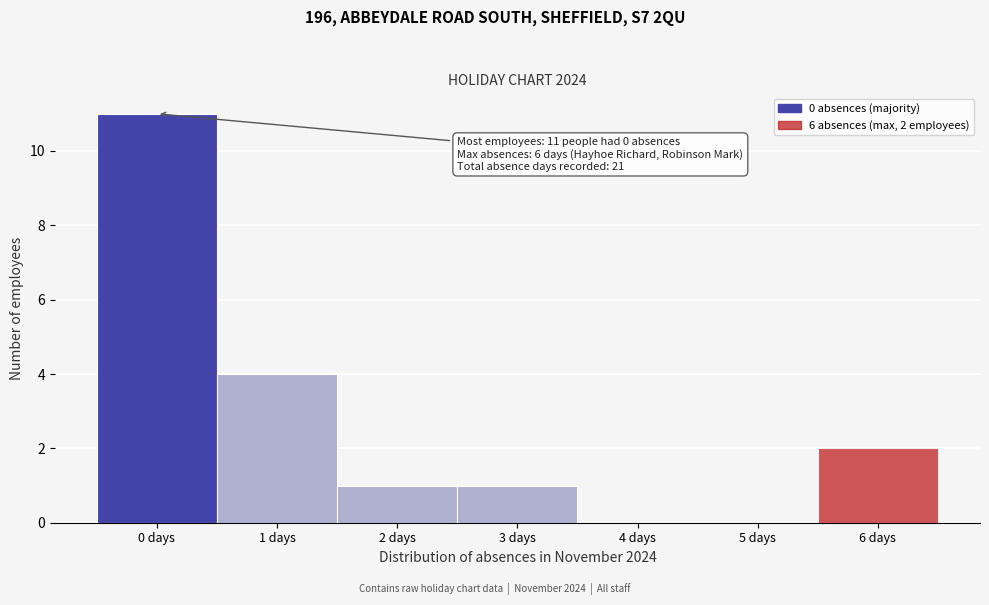

Over which range of the x-axis is the bar tallest?

-0.5 to 0.5